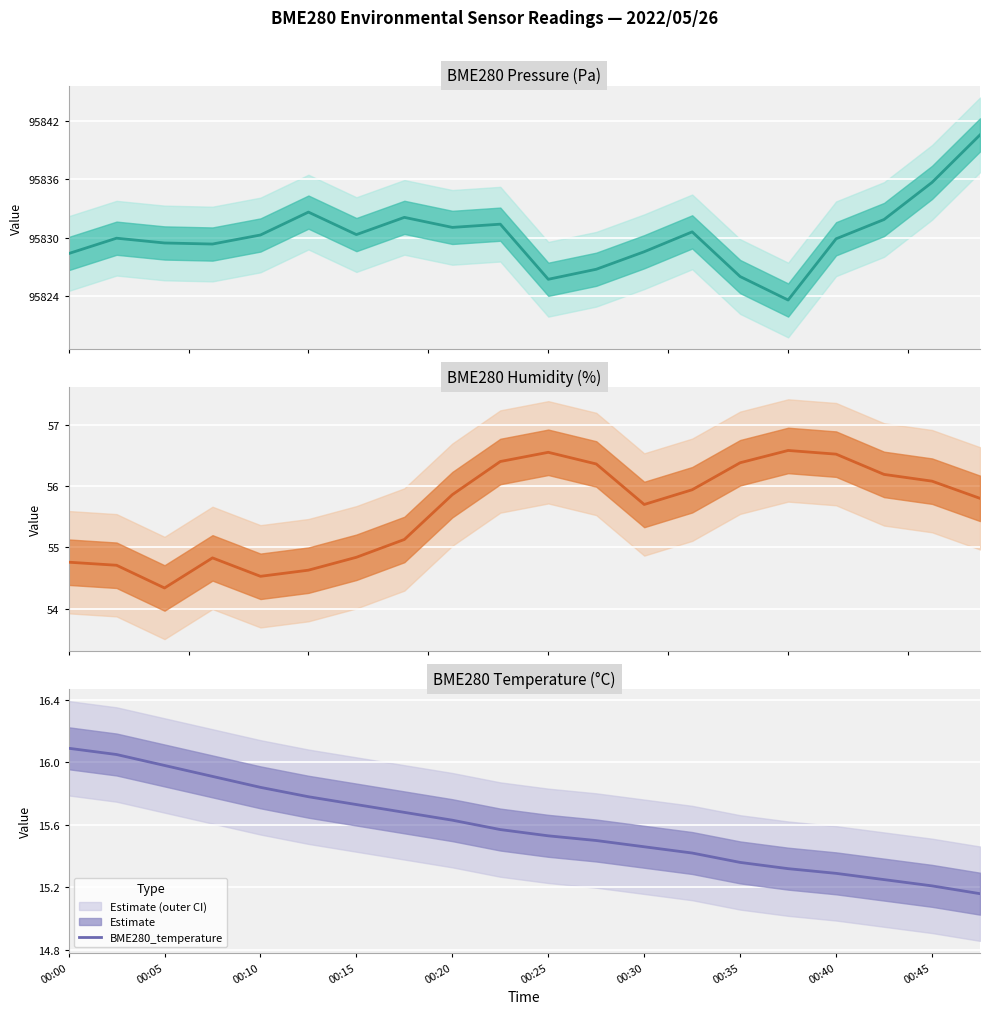

True or false: BME280_temperature has a value of 3.6 at 00:35.

False